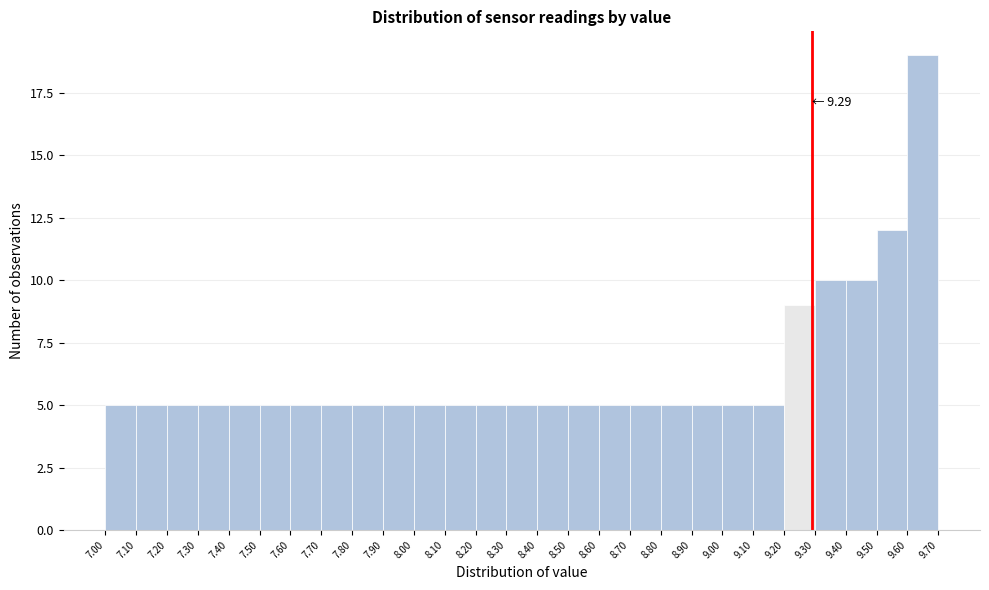

Which range on the x-axis has the tallest bar?

9.60 to 9.70